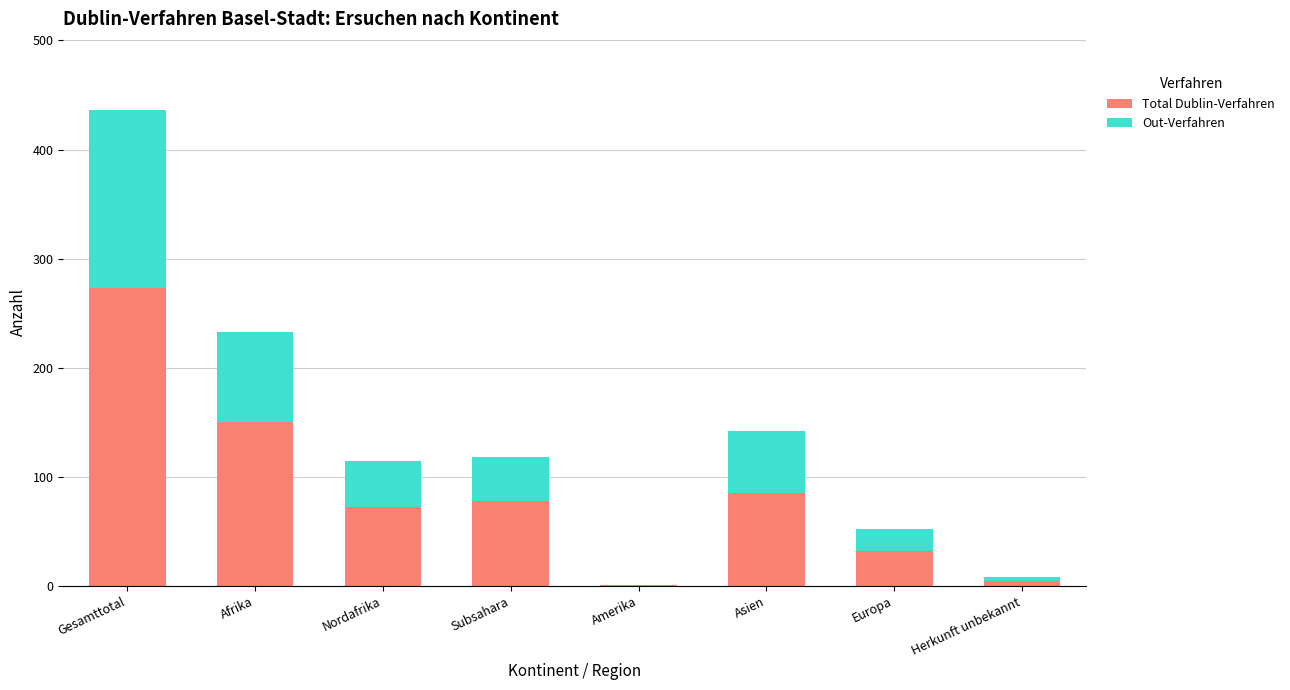

True or false: Total Dublin-Verfahren has a value of 102 at Afrika.

False